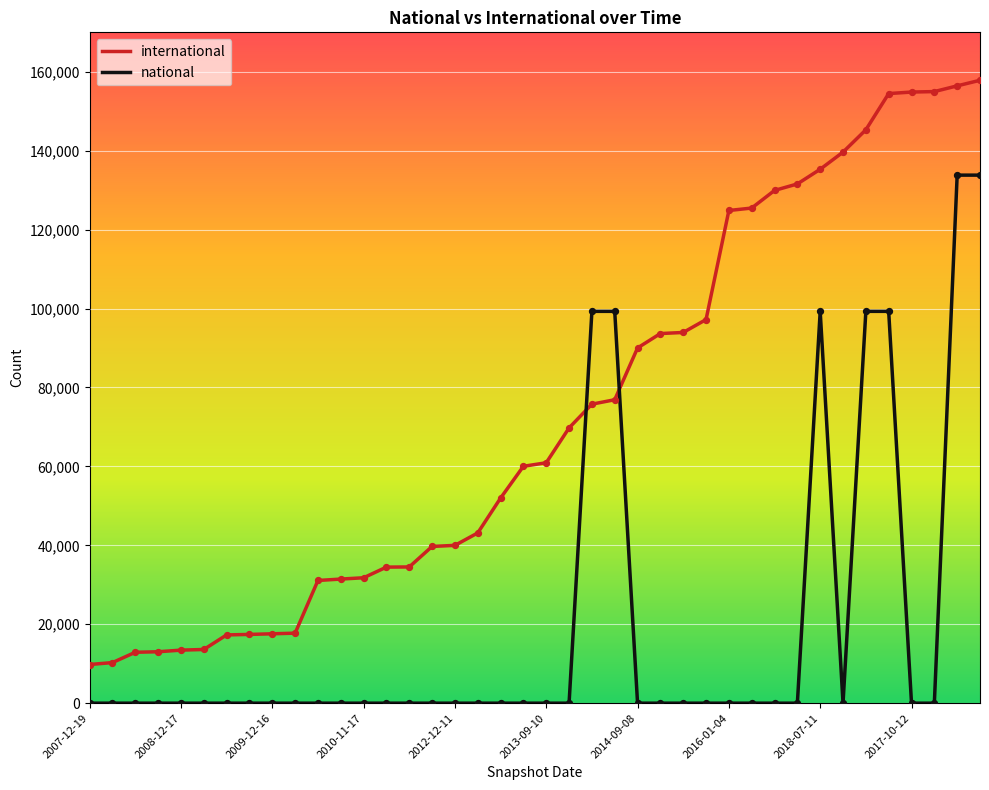

Rank the series by their maximum value, from lowest to highest.

national, international